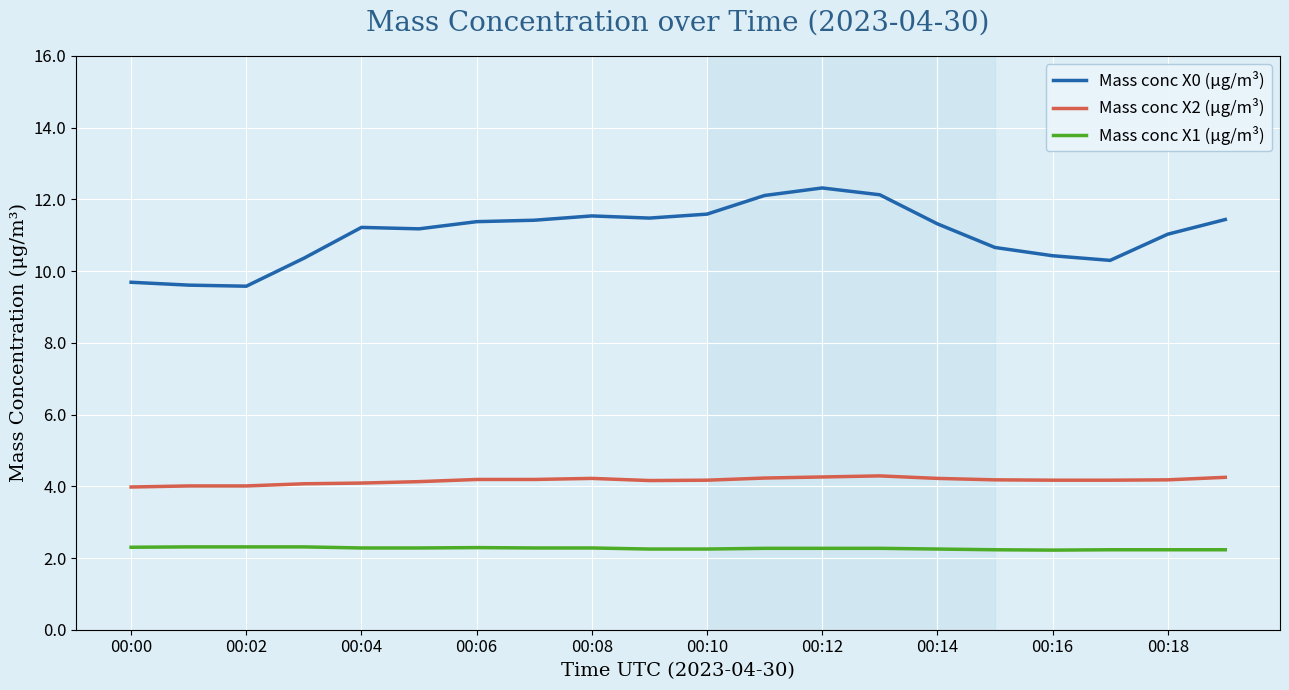

Which series has the largest range (max minus min)?

Mass conc X0 (μg/m³)